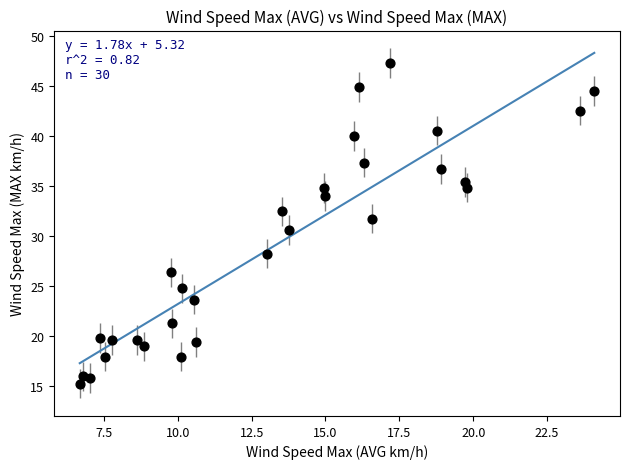

What is the range of X values (max minus min)?

17.4